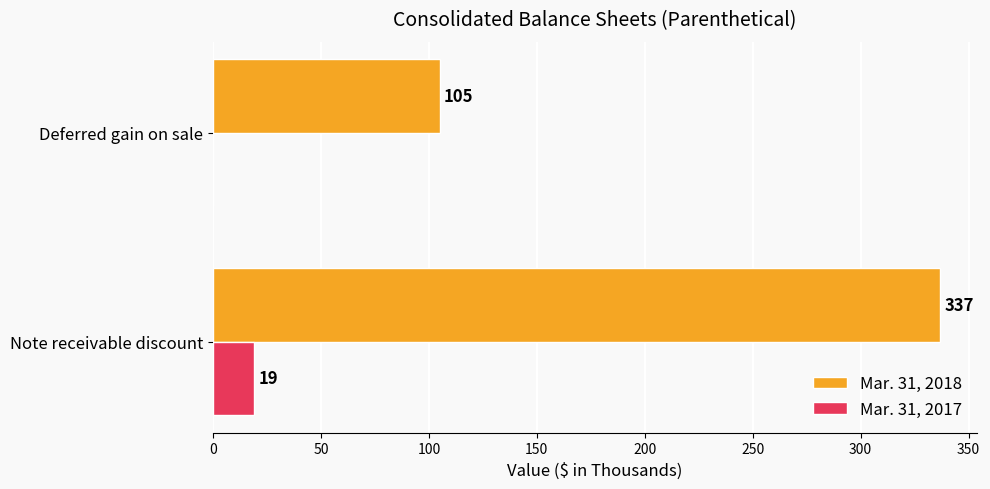

Which series changed the most between Note receivable discount and Deferred gain on sale?

Mar. 31, 2018